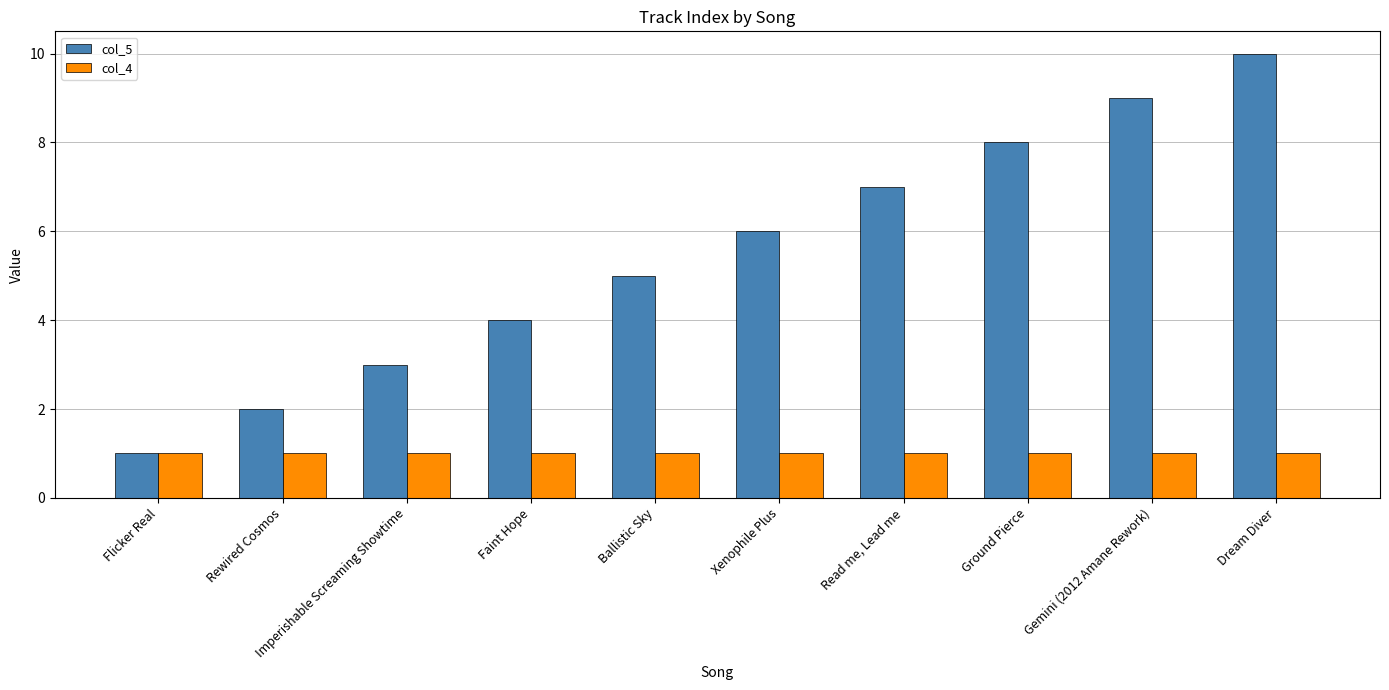

List the series in order of their peak value, highest first.

col_5, col_4